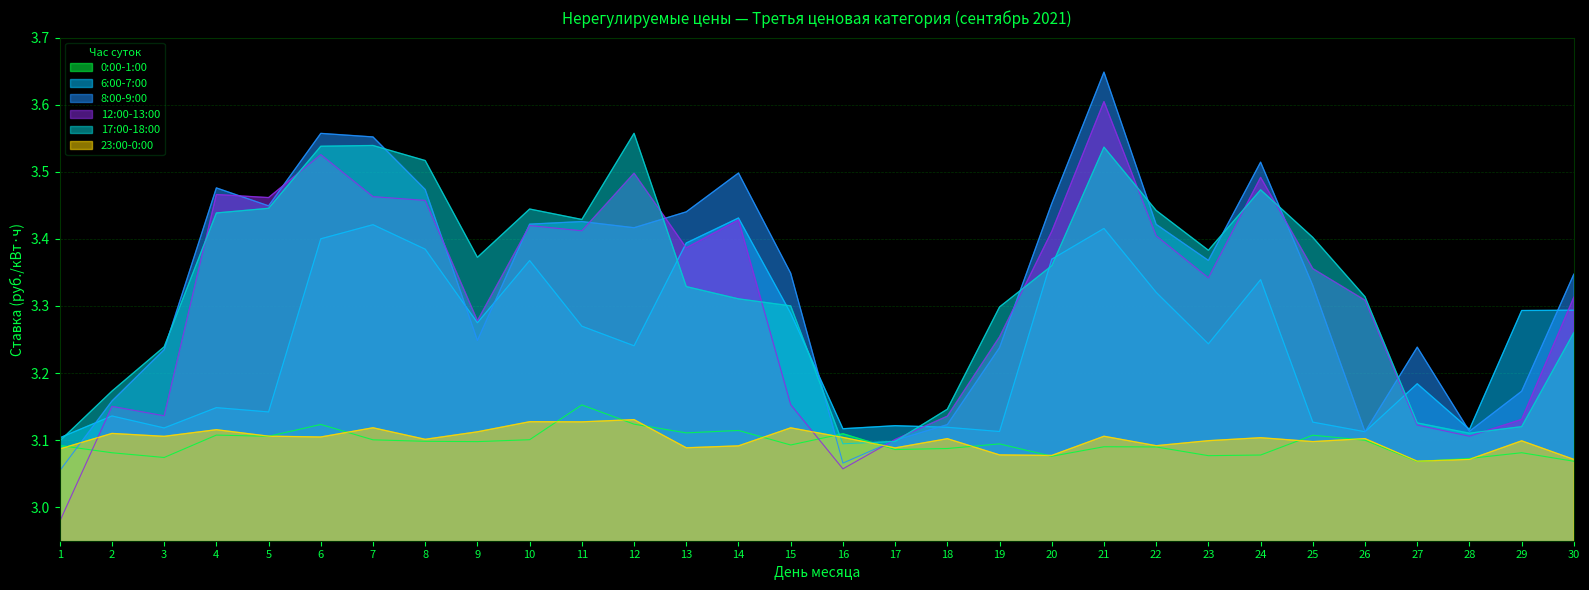

Which series has the largest range (max minus min)?

12:00-13:00